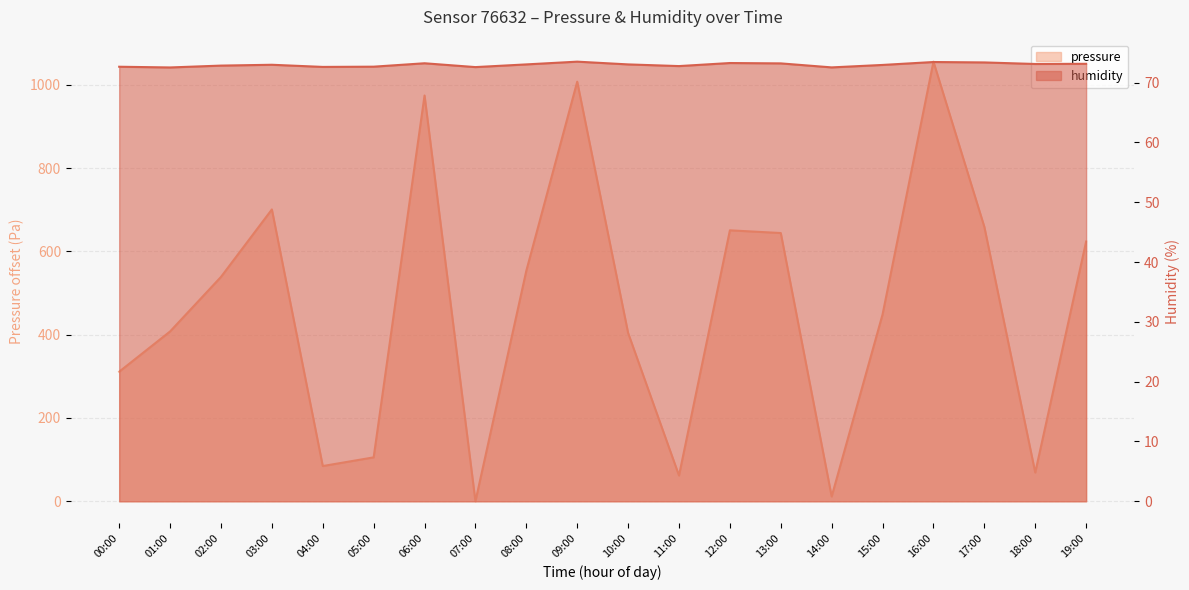

Between 02:00 and 17:00, which series saw the biggest shift?

pressure